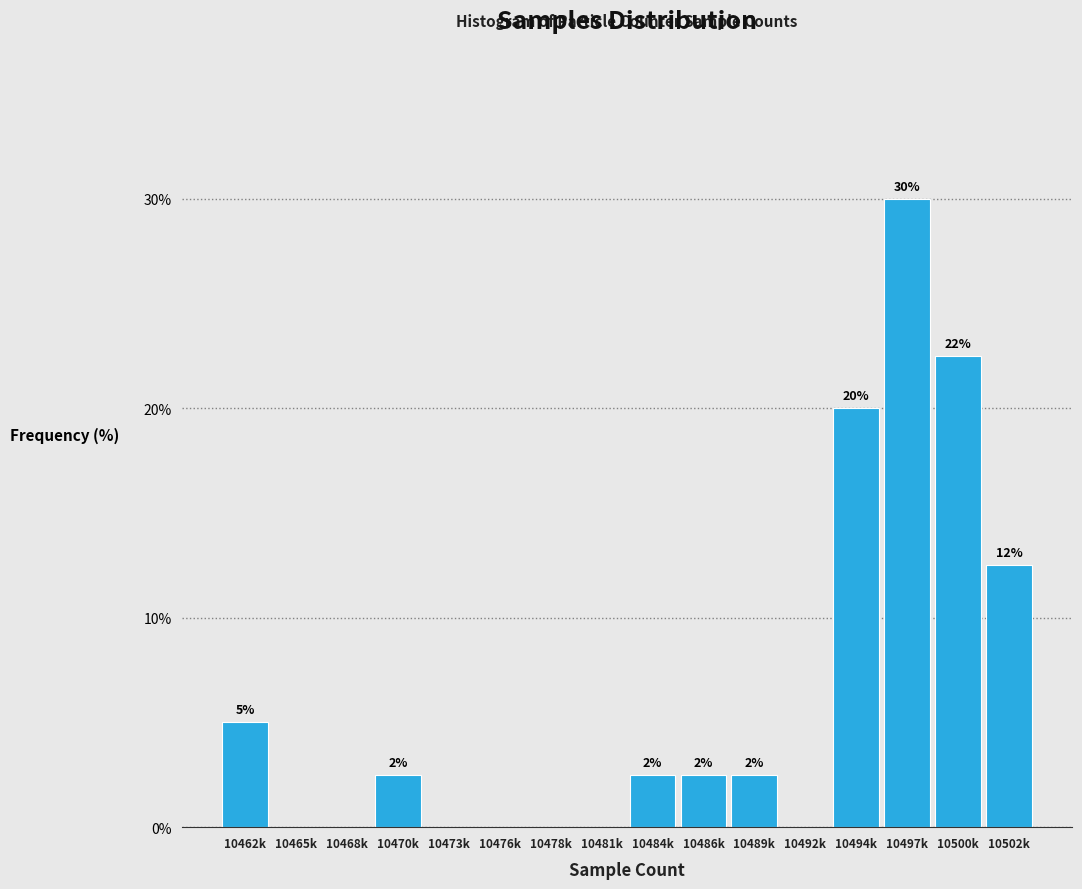

Are the bars horizontal?

No